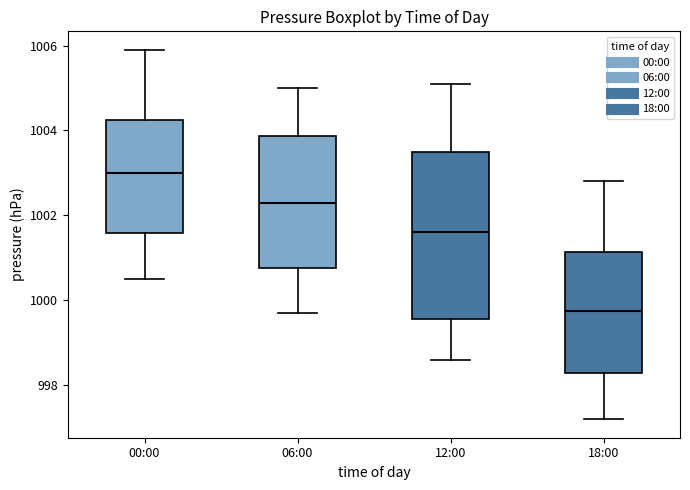

Which box has the highest median line?

00:00